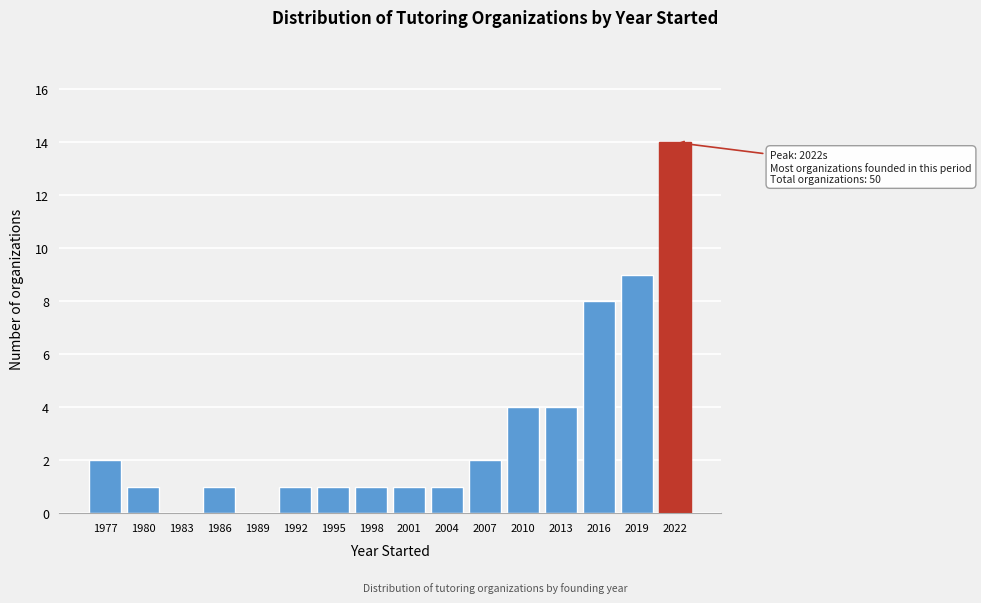

Reading left to right, transcribe all the data shown in this chart.

1977=2	1980=1	1983=0	1986=1	1989=0	1992=1	1995=1	1998=1	2001=1	2004=1	2007=2	2010=4	2013=4	2016=8	2019=9	2022=14